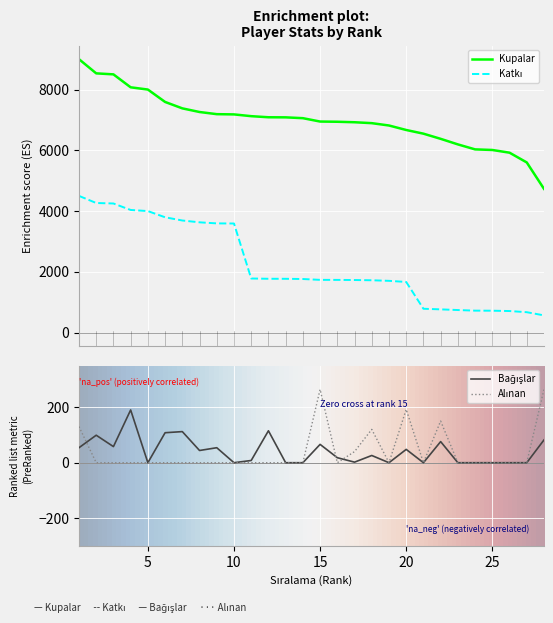

What is the total value across all series at 15?

9013